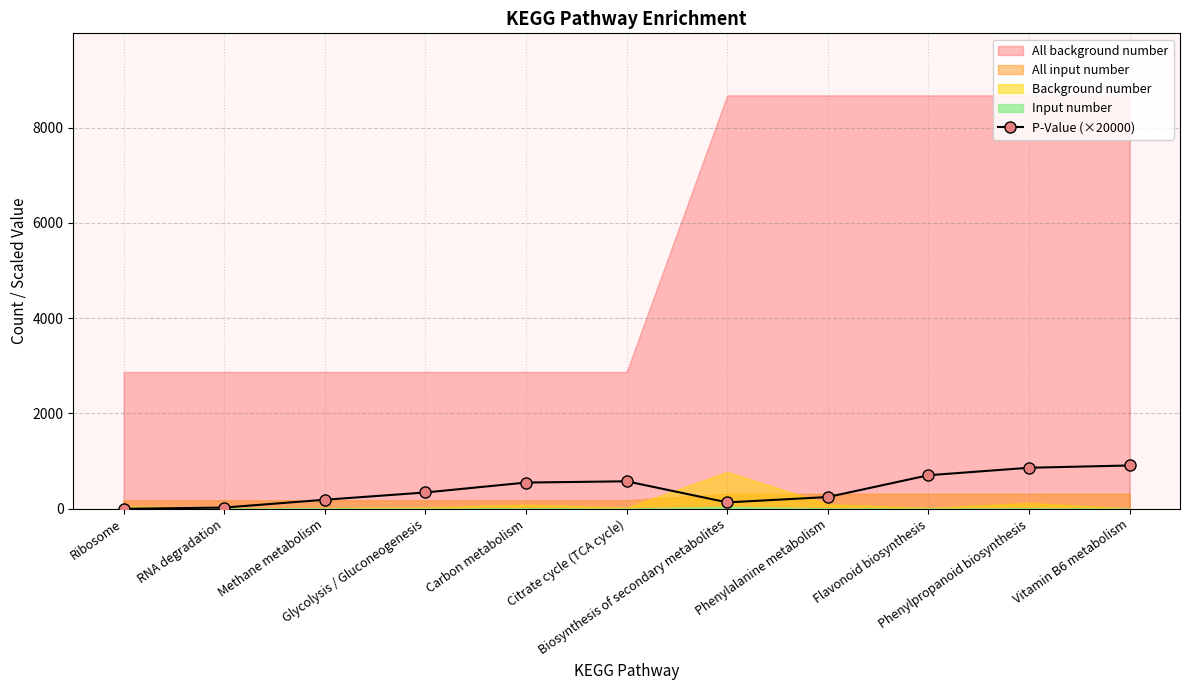

Reading right to left, extract all data points from this chart.

Vitamin B6 metabolism=909.4	Phenylpropanoid biosynthesis=861.4	Flavonoid biosynthesis=704.5	Phenylalanine metabolism=246.9	Biosynthesis of secondary metabolites=134.7	Citrate cycle (TCA cycle)=577.2	Carbon metabolism=550.6	Glycolysis / Gluconeogenesis=342.7	Methane metabolism=190.2	RNA degradation=26.1	Ribosome=0.0